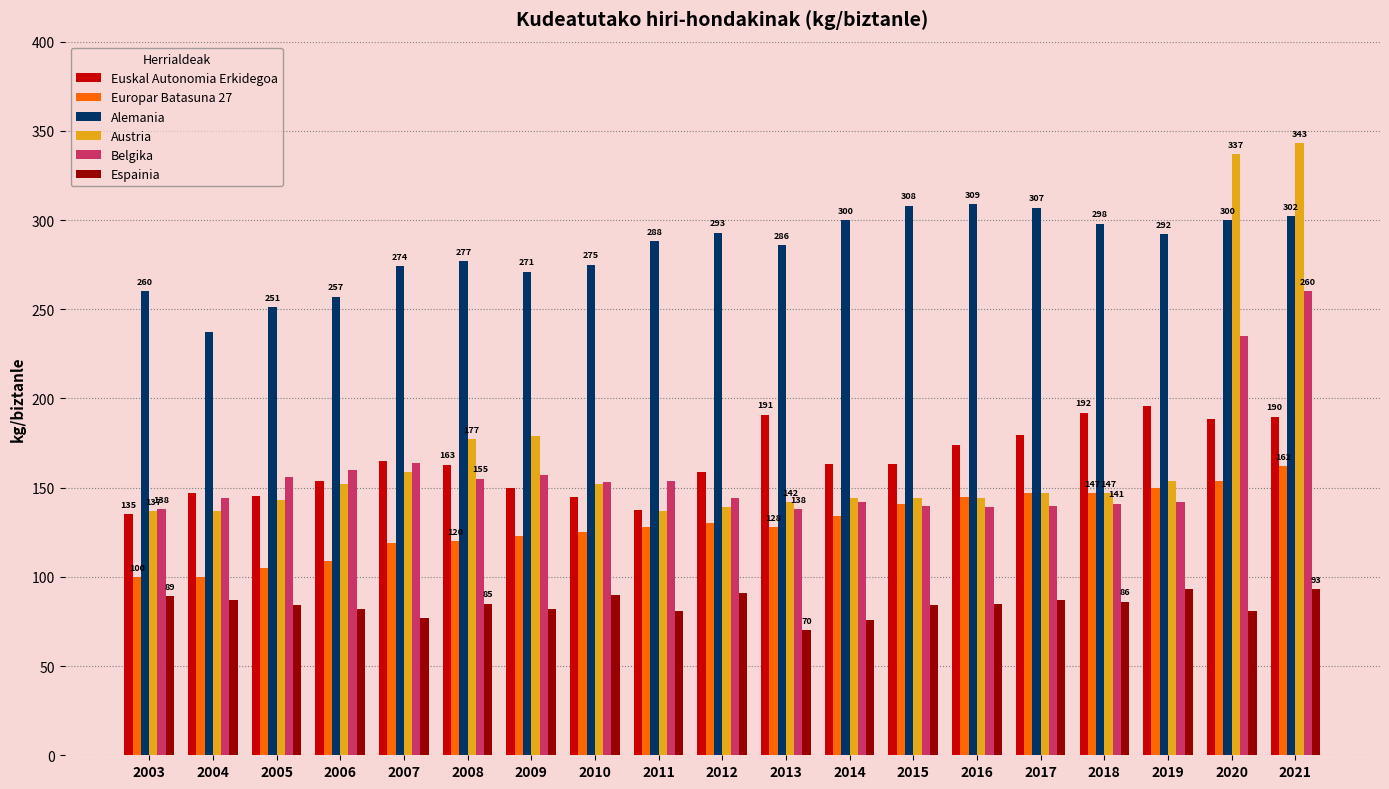

What is the spread (max minus min) of values at 2006?

175.0